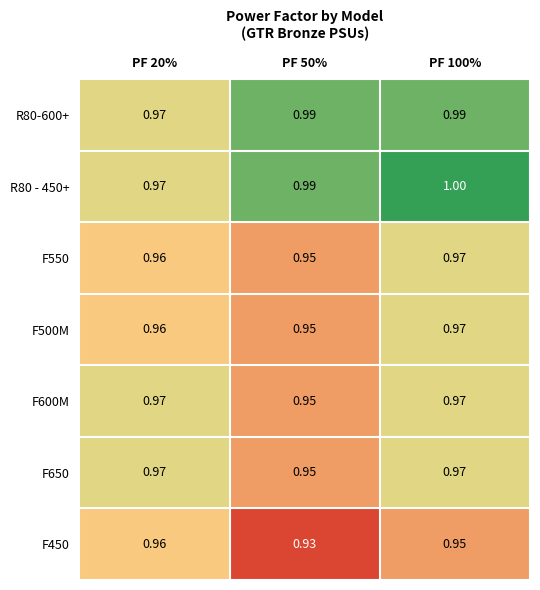

What is the maximum value shown in the chart?

1.0